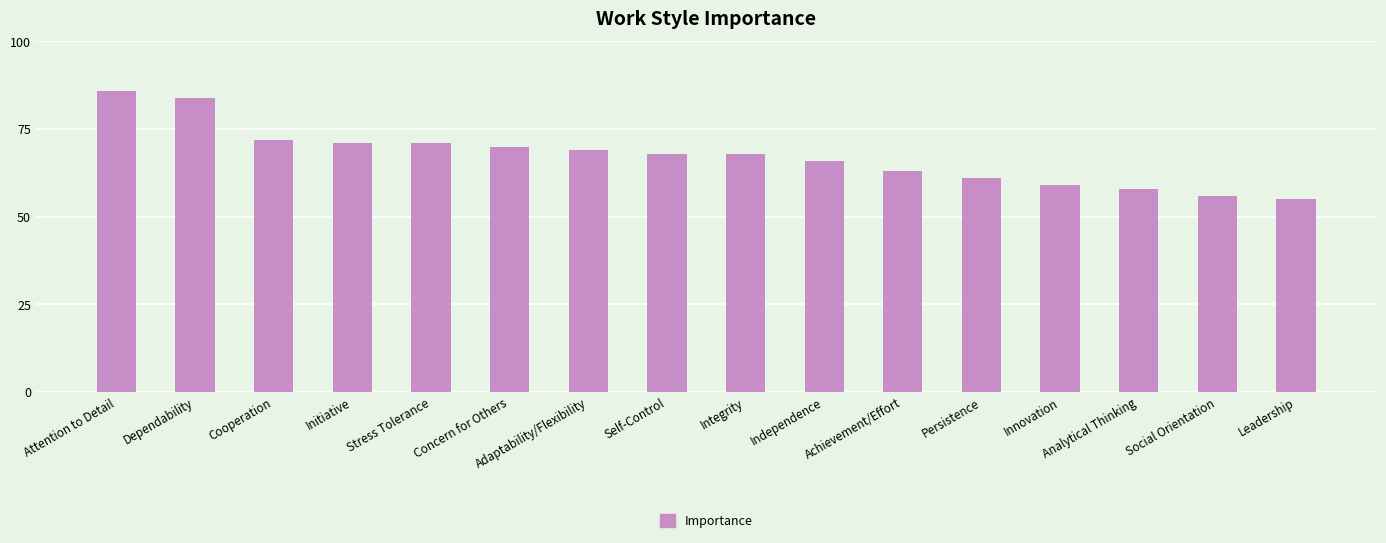

Reading left to right, transcribe all the data shown in this chart.

86	84	72	71	71	70	69	68	68	66	63	61	59	58	56	55